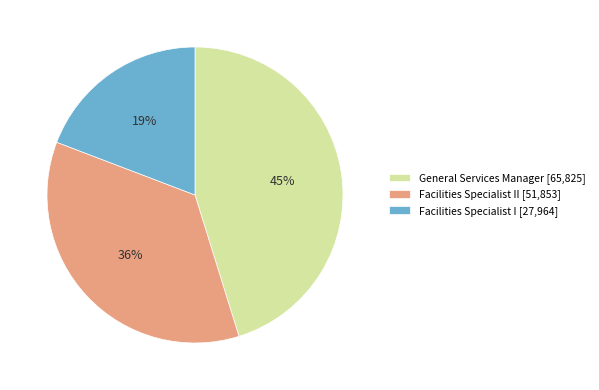

Approximately how many times larger is the value at Facilities Specialist I [27,964] compared to General Services Manager [65,825]?

0.4